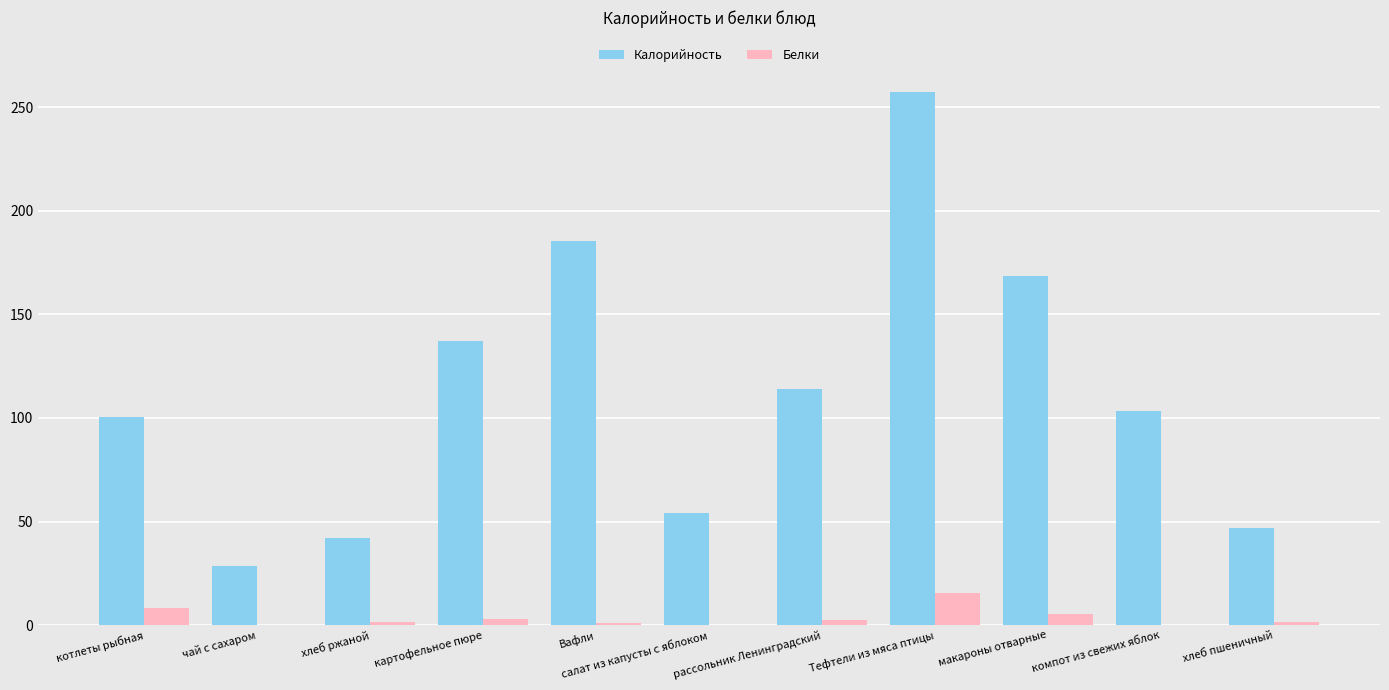

Read the Белки value at макароны отварные.

5.5